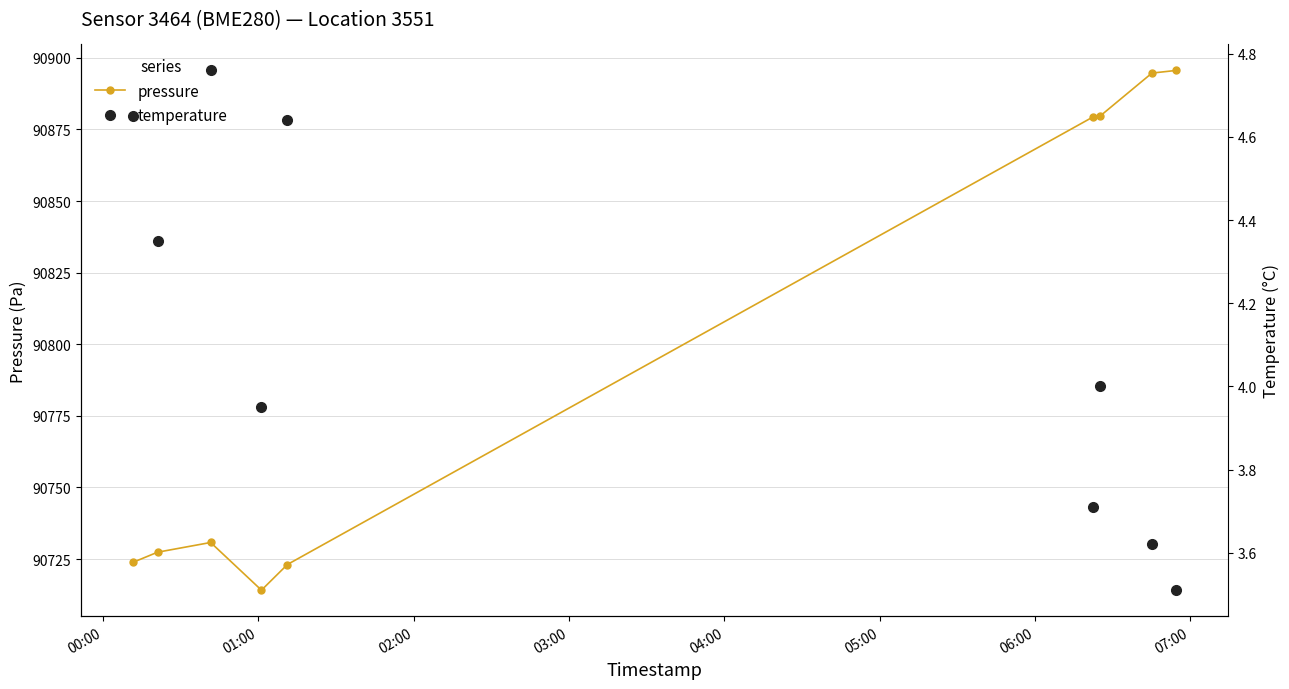

What is the average value of the pressure series?

90796.5